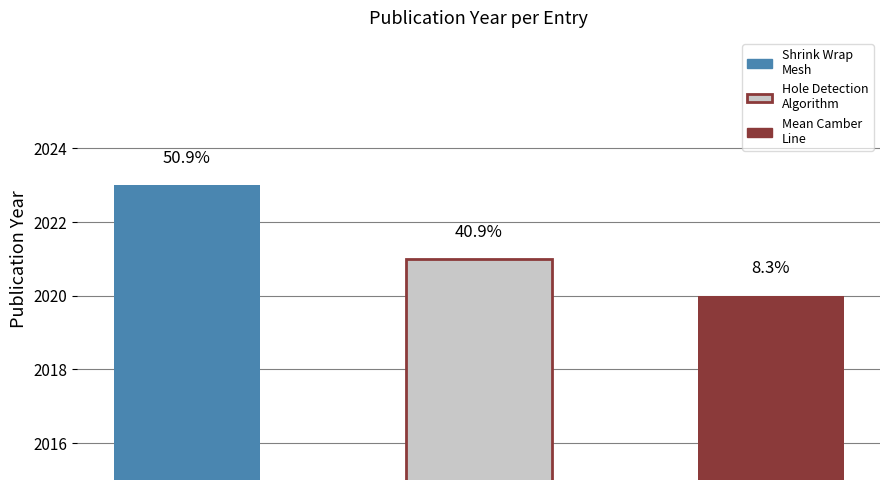

Rank the categories by value from lowest to highest.

Distance field driven mean camber line, A Simple and Fast Hole Detection Algorithm, Towards a High Quality Shrink Wrap Mesh